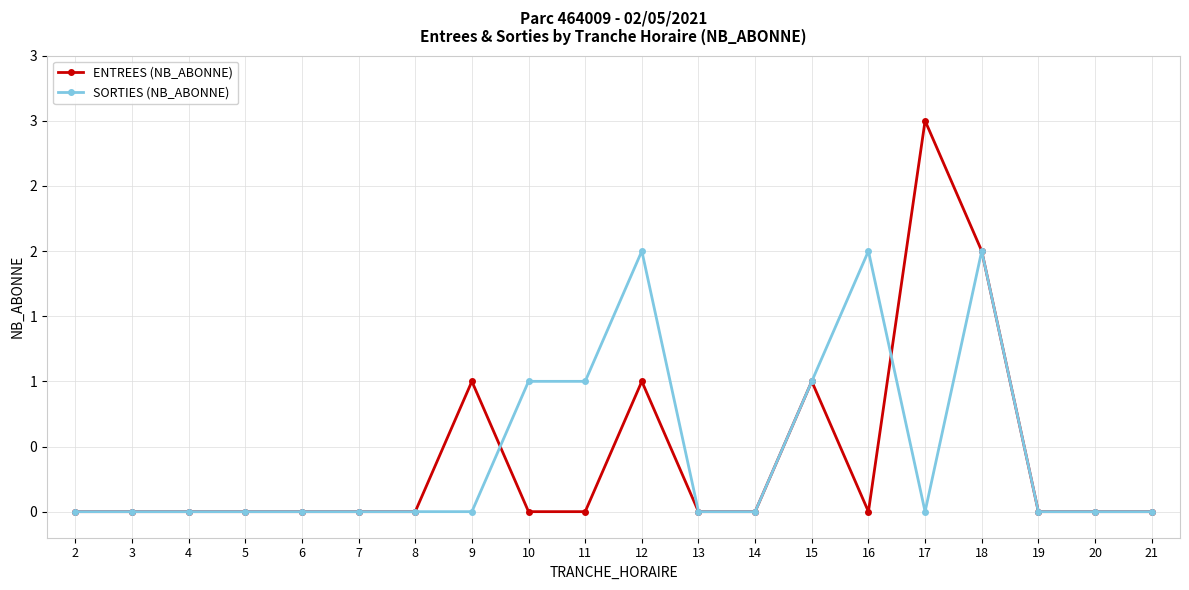

At how many categories does at least one series exceed 2?

1